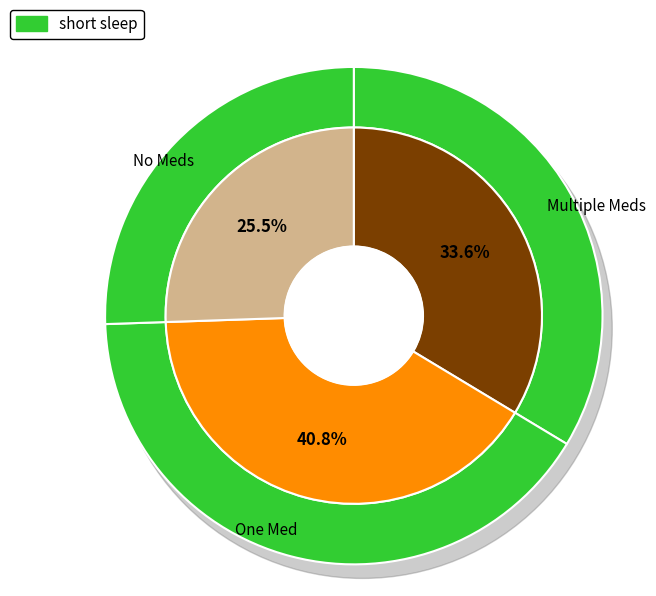

True or false: 物业管理服务 accounts for 28% of the total.

False